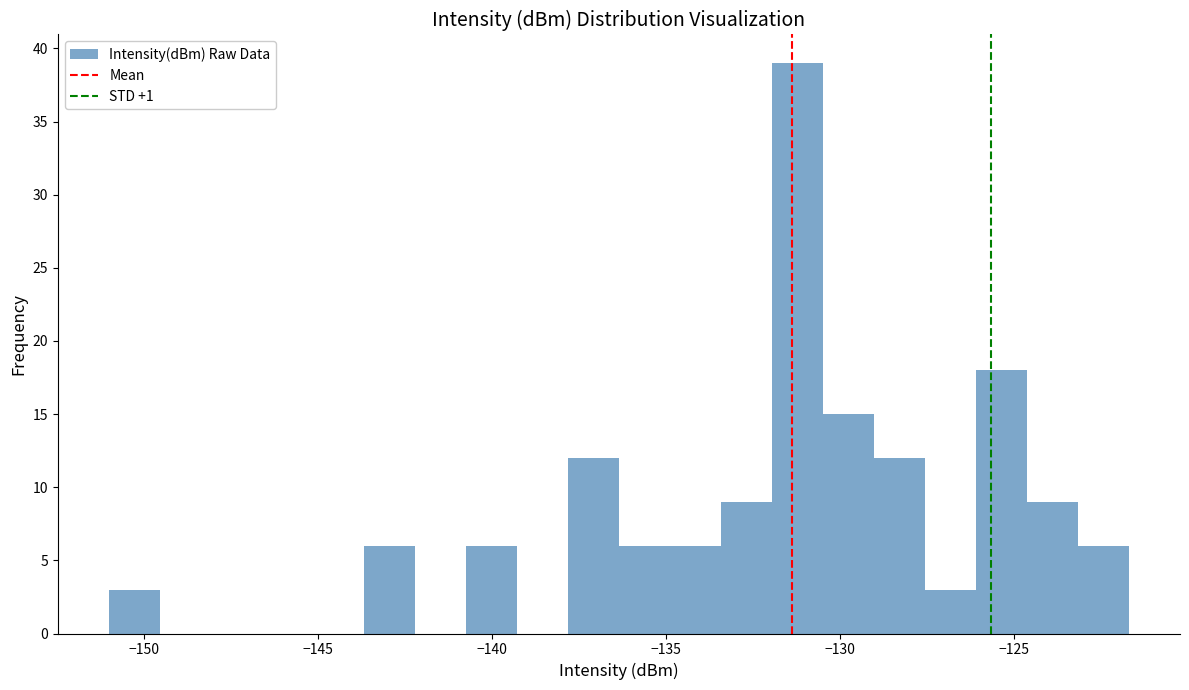

Around what value on the x-axis is the tallest bar? Give the approximate position of its centre, as read against the axis.

-131.0